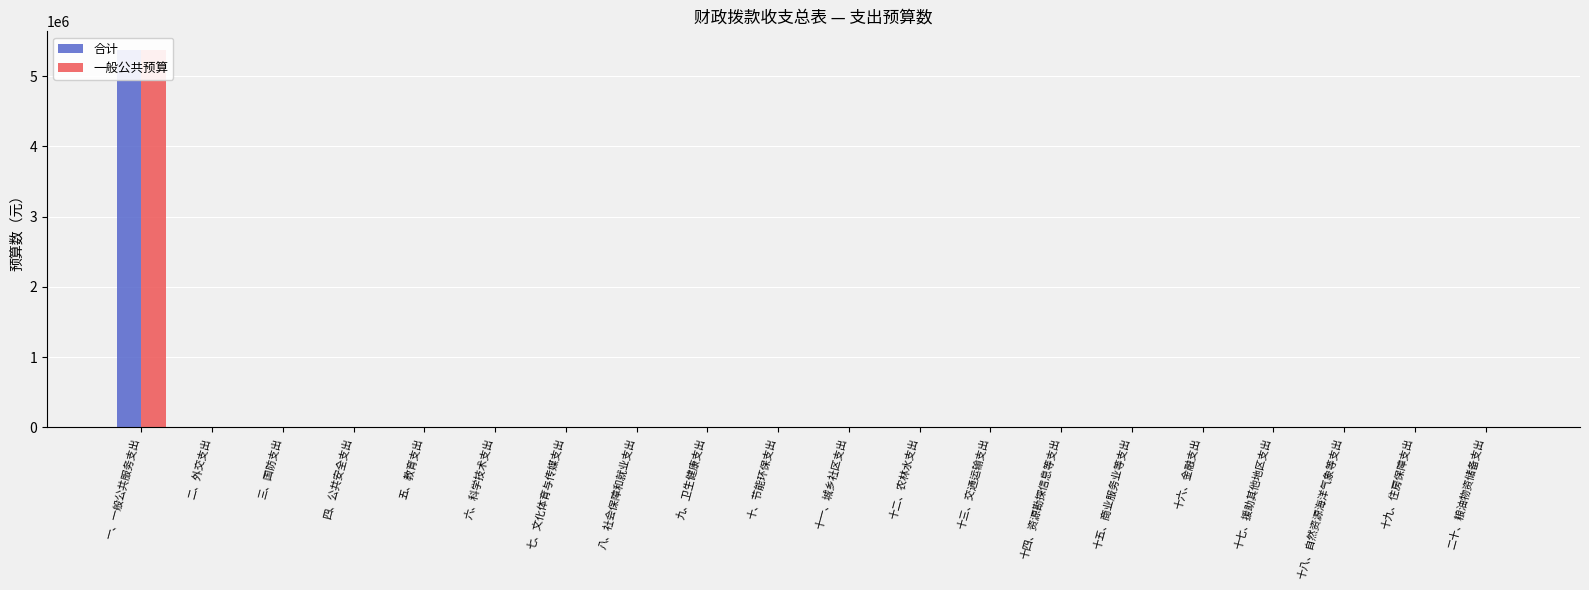

List the series in order of their peak value, highest first.

合计, 一般公共预算